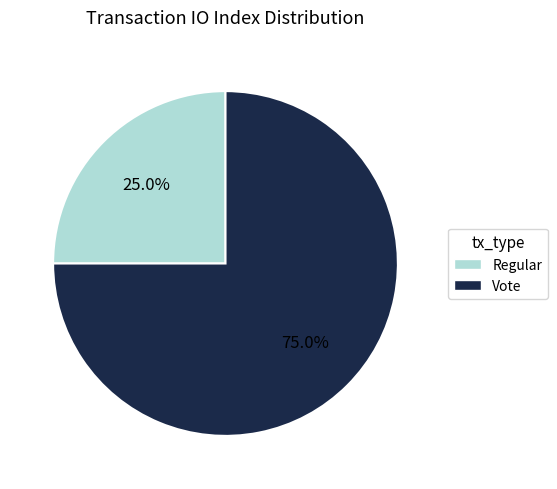

Is it true that Vote is 81% of the pie?

False